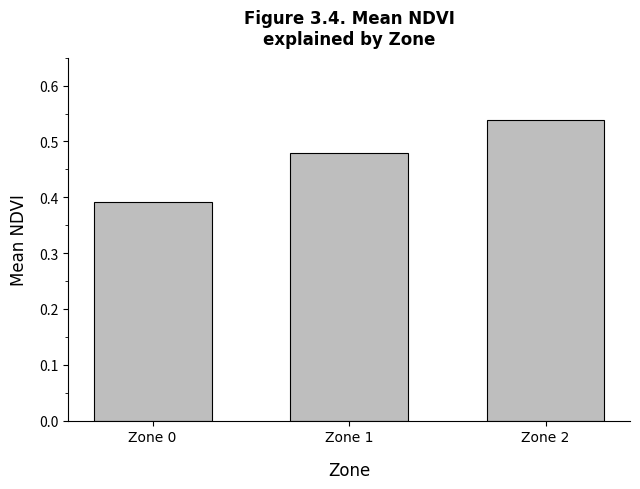

The value at Zone 1 is 0.3. True or false?

False